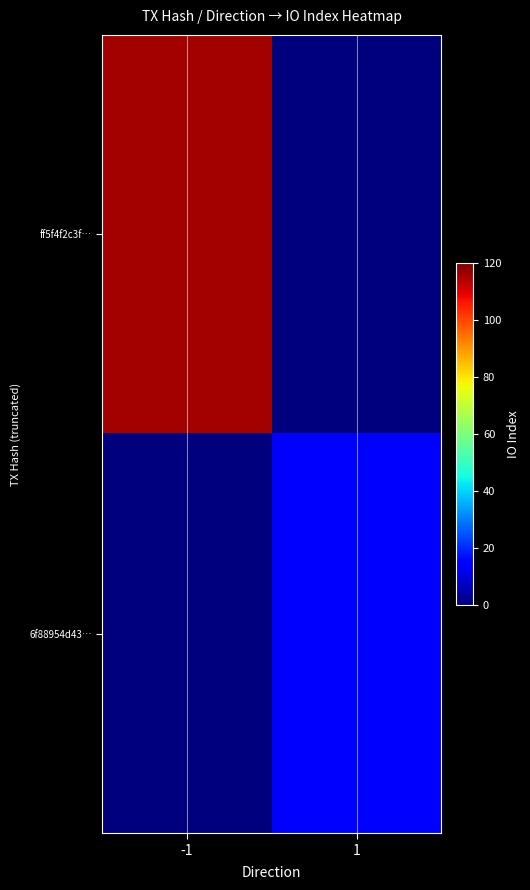

Reading left to right, extract all data points from this chart.

ff5f4f2c3f…: -1=116	1=0
6f88954d43…: -1=0	1=14